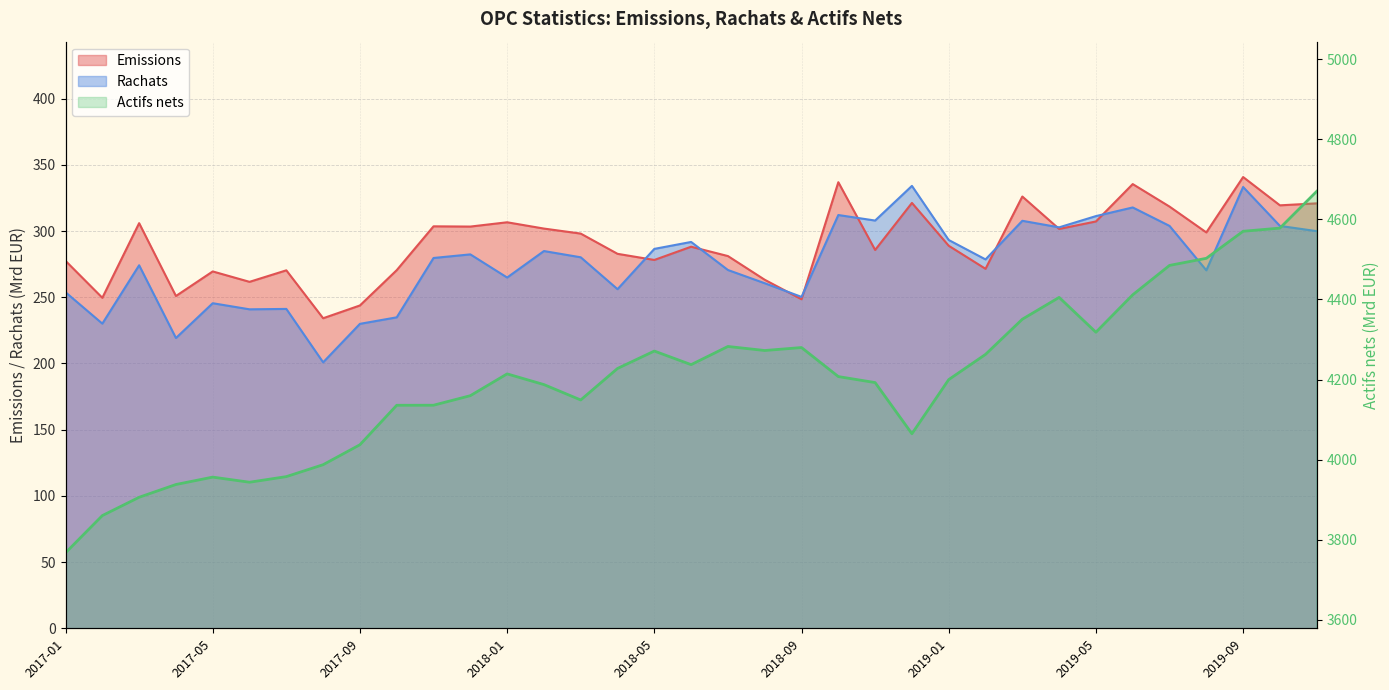

What is the label of the 9th point from the right?

2019-03